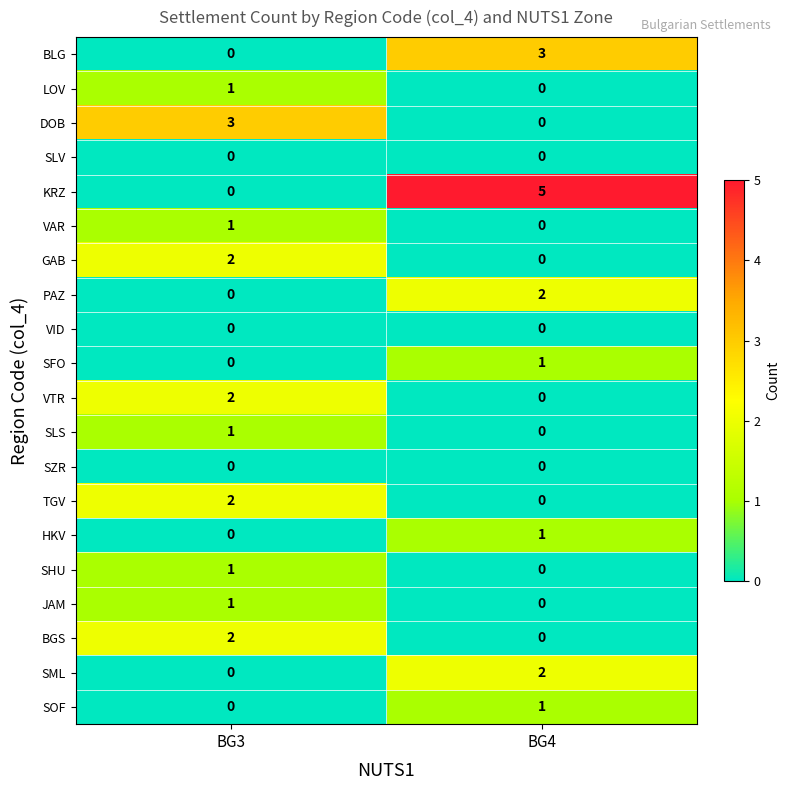

What is the greatest value displayed?

5